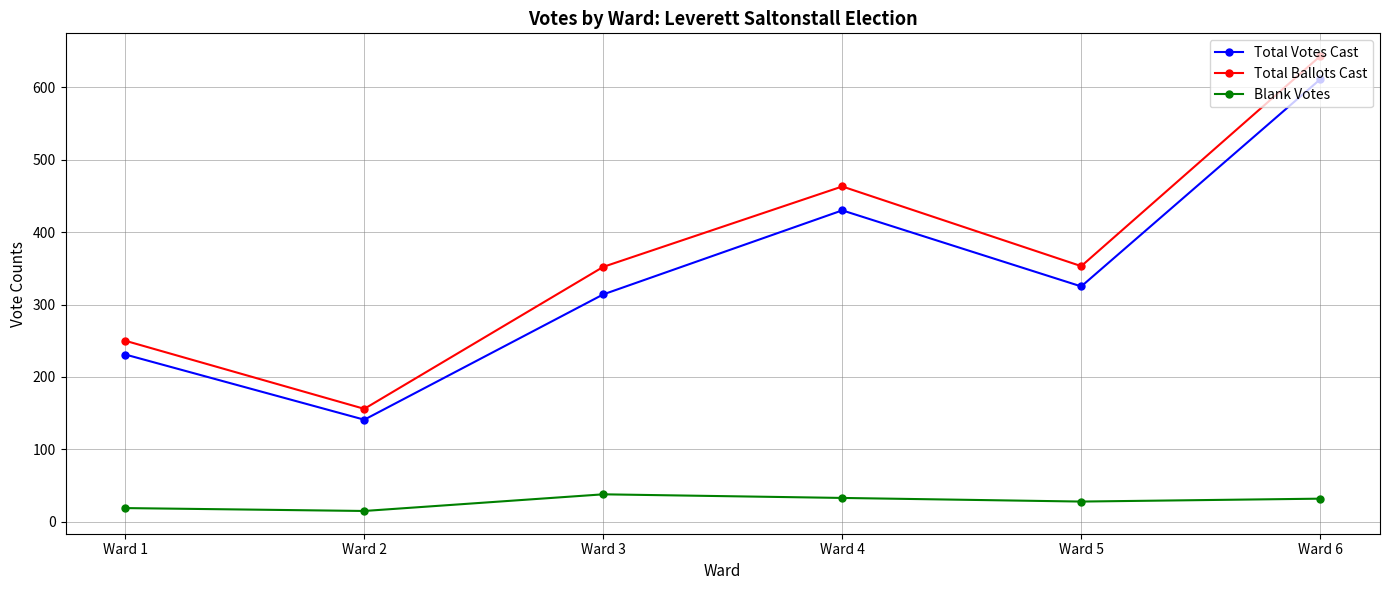

The value of Total Votes Cast at Ward 2 is 57. True or false?

False